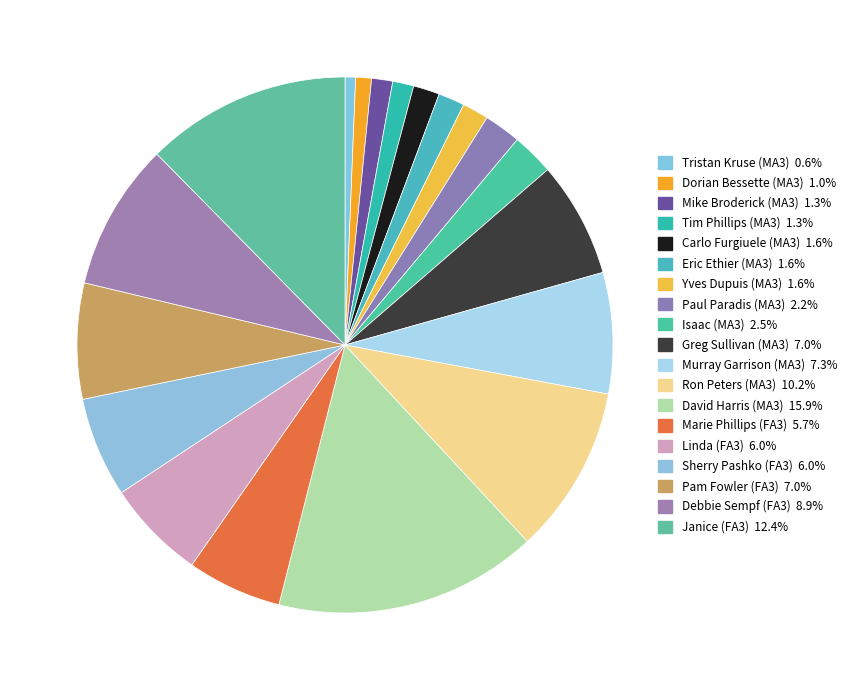

Is there any slice that represents more than half of the pie?

No